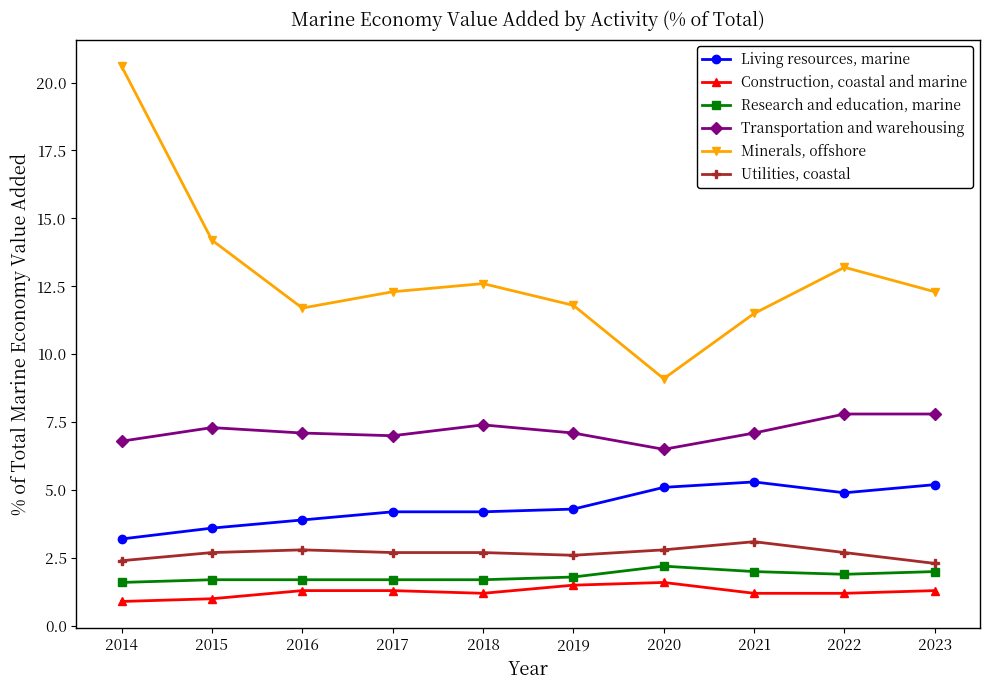

True or false: Minerals, offshore and Research and education, marine cross at least once.

False